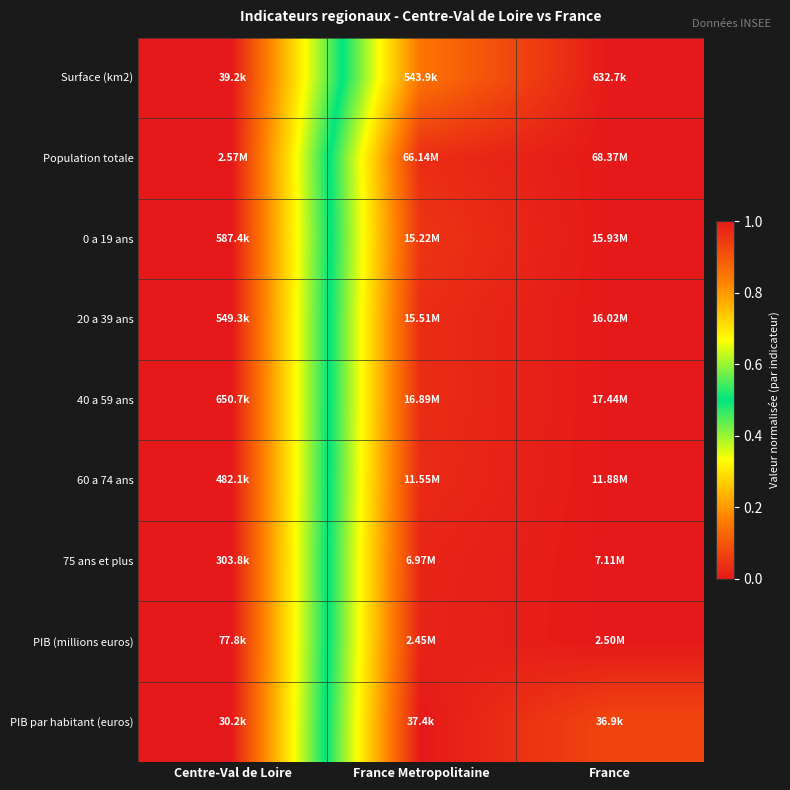

At France Metropolitaine, list the series in order from smallest to largest.

Surface (km2), 0 a 19 ans, Population totale, 20 a 39 ans, 40 a 59 ans, 60 a 74 ans, 75 ans et plus, PIB (millions euros), PIB par habitant (euros)